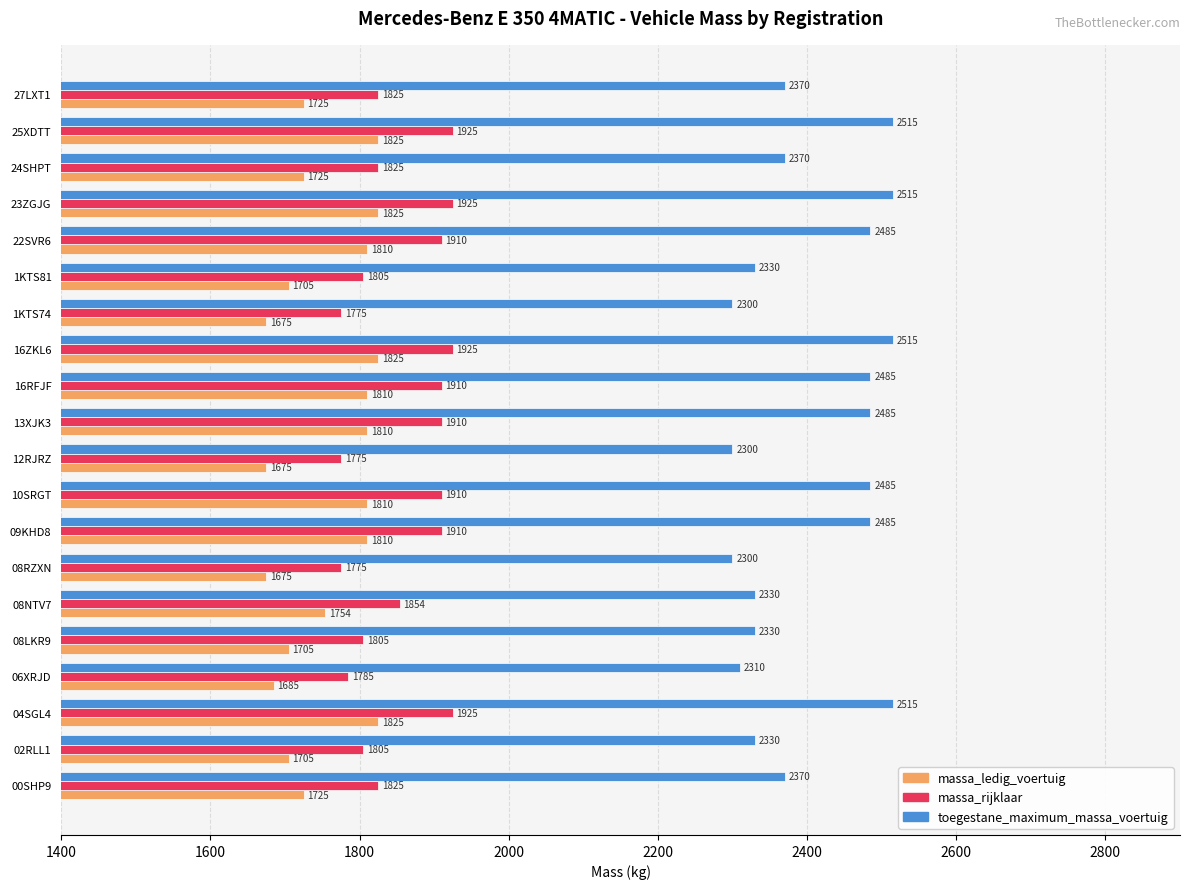

Which series has the widest spread of values?

toegestane_maximum_massa_voertuig